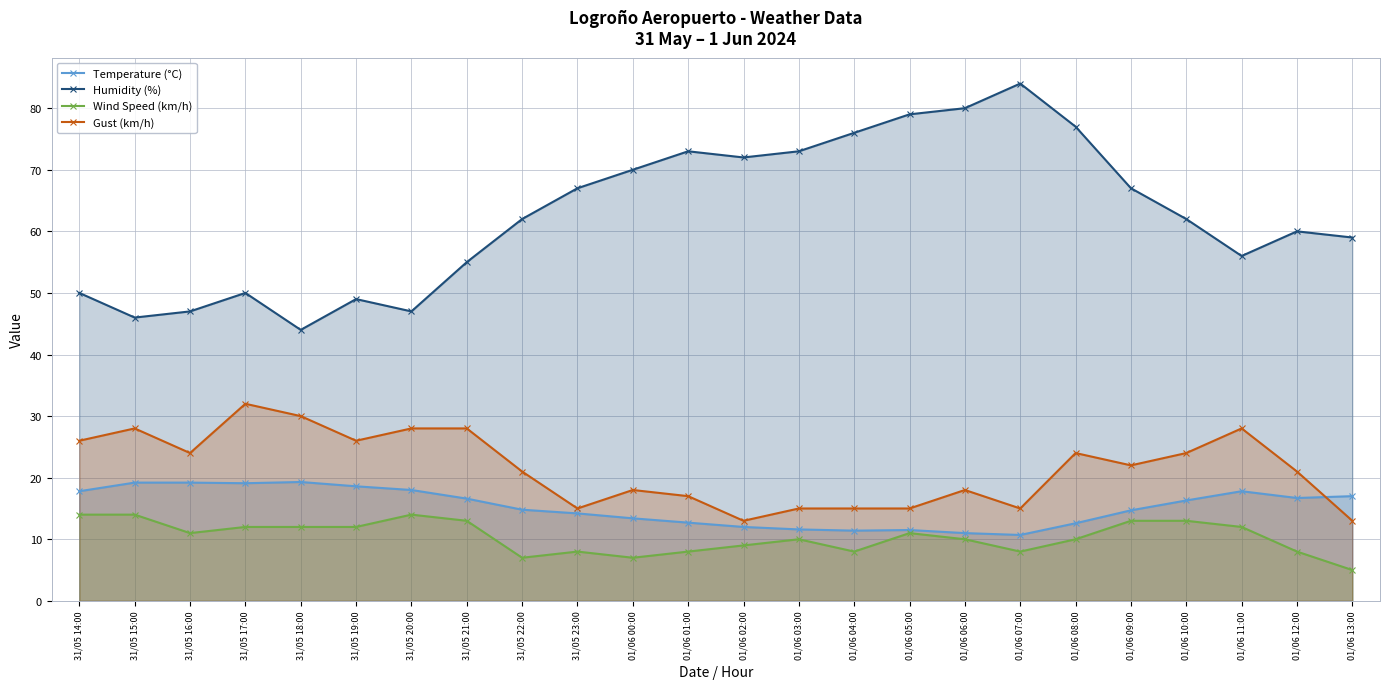

Count the Gust (km/h) values in the range 15 to 28.

20